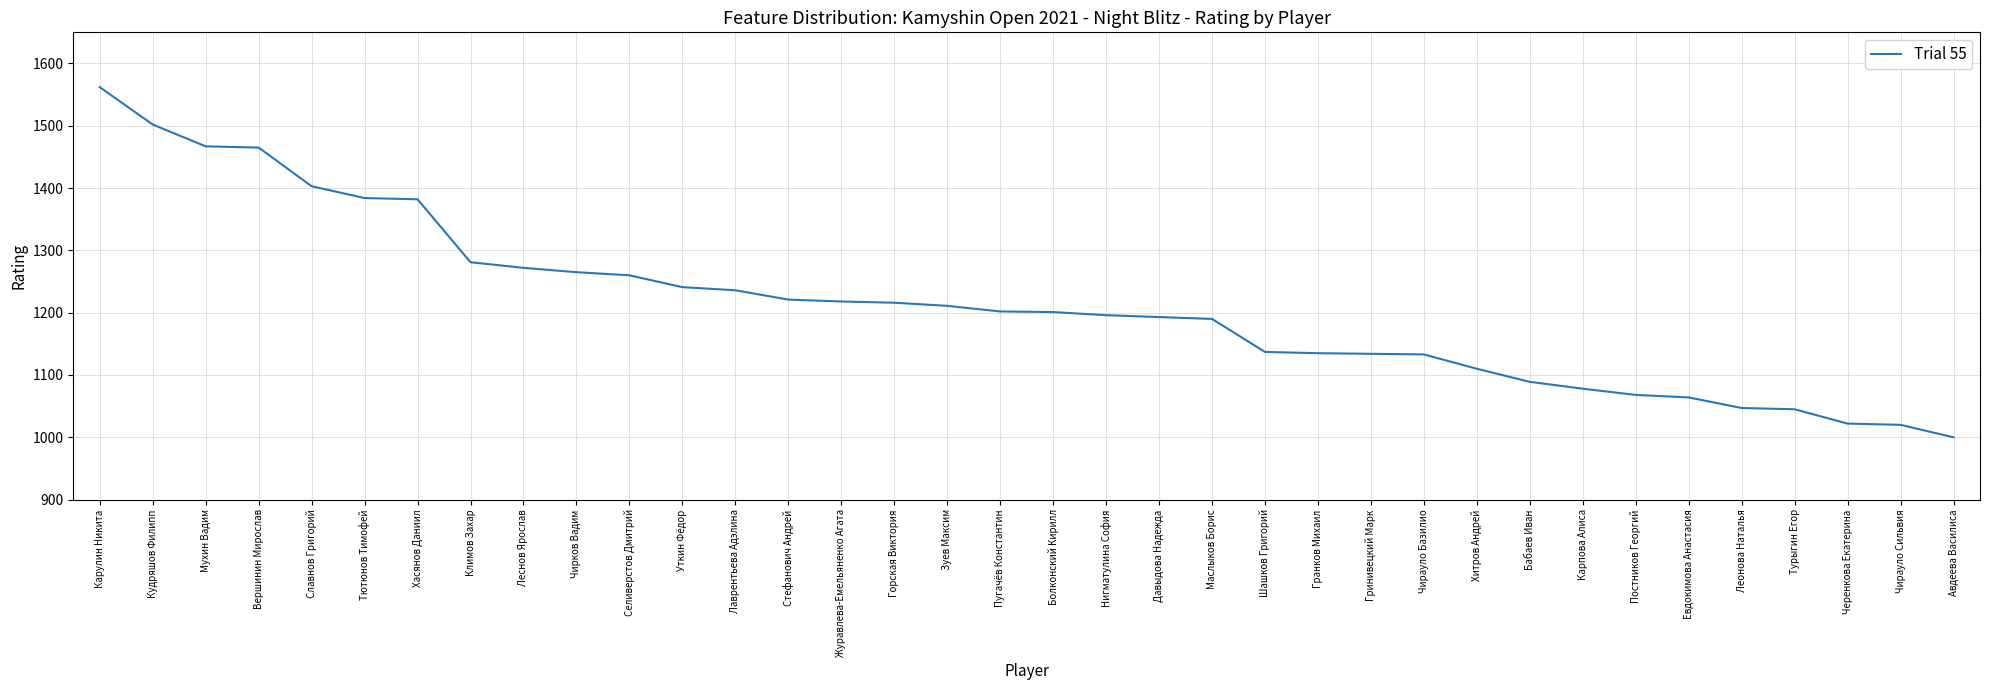

Does the chart display data point markers on the line(s)?

No